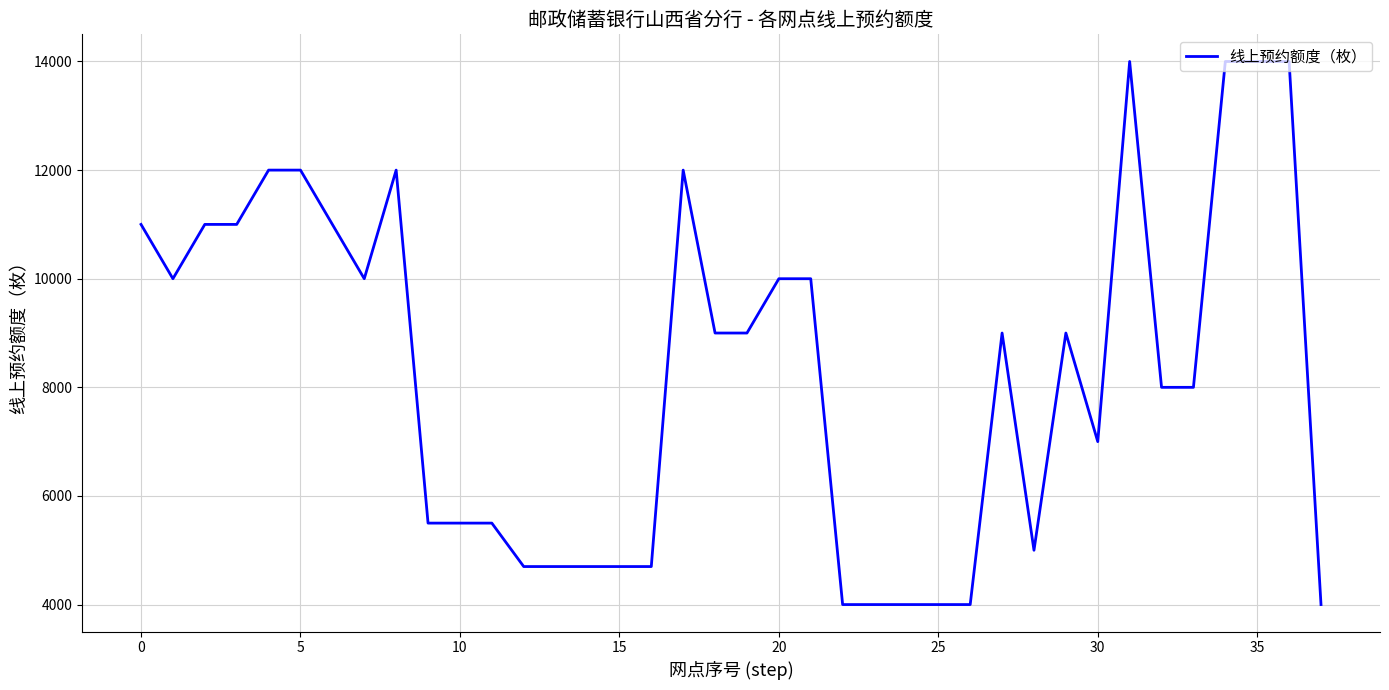

Does the chart display data point markers on the line(s)?

No